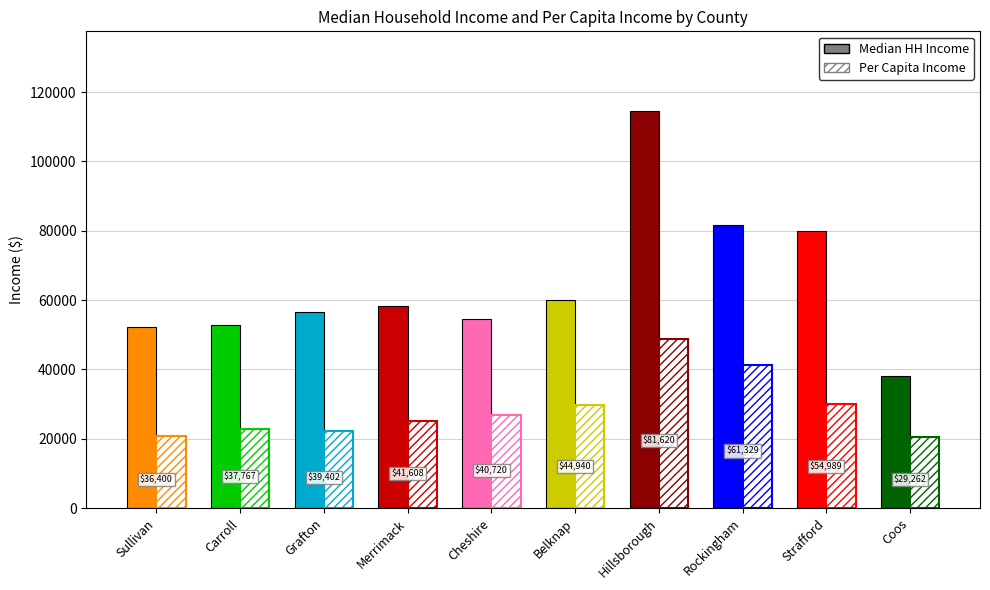

How many groups of bars are there?

10